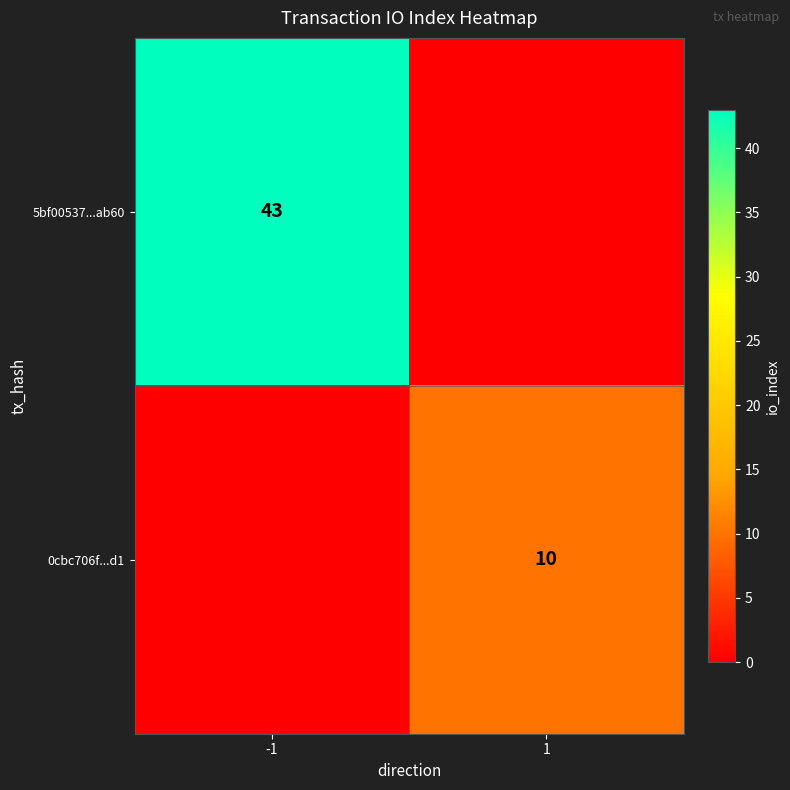

The value of 5bf00537...ab60 at -1 is 15. True or false?

False